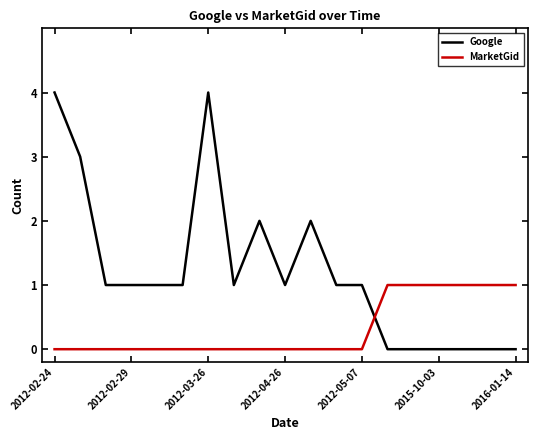

What is the sum of all Google values?

23